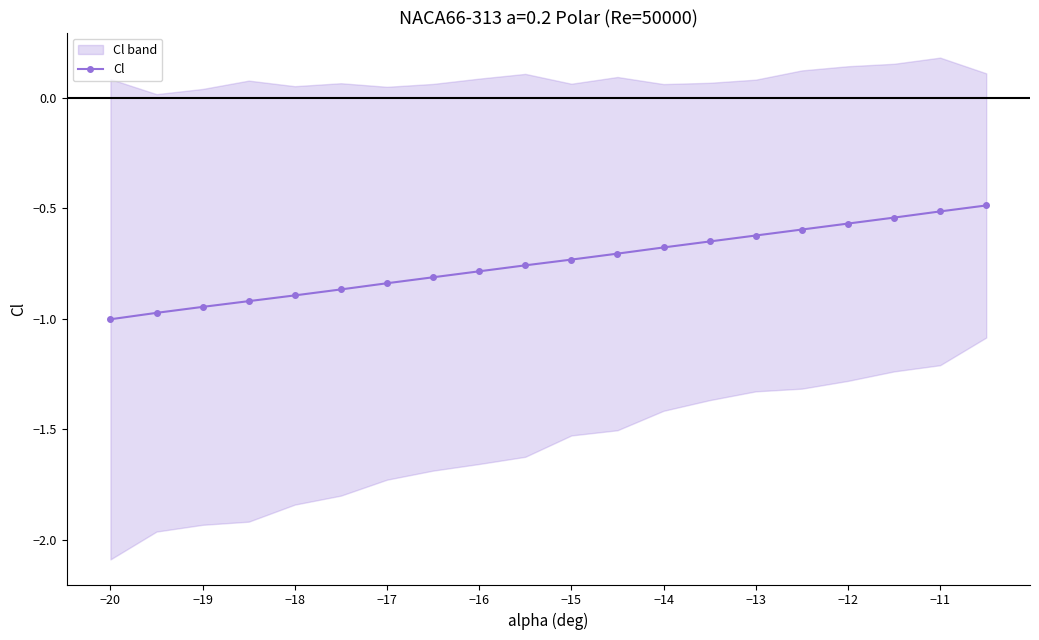

What is the value of the 7th point from the left?

-0.8